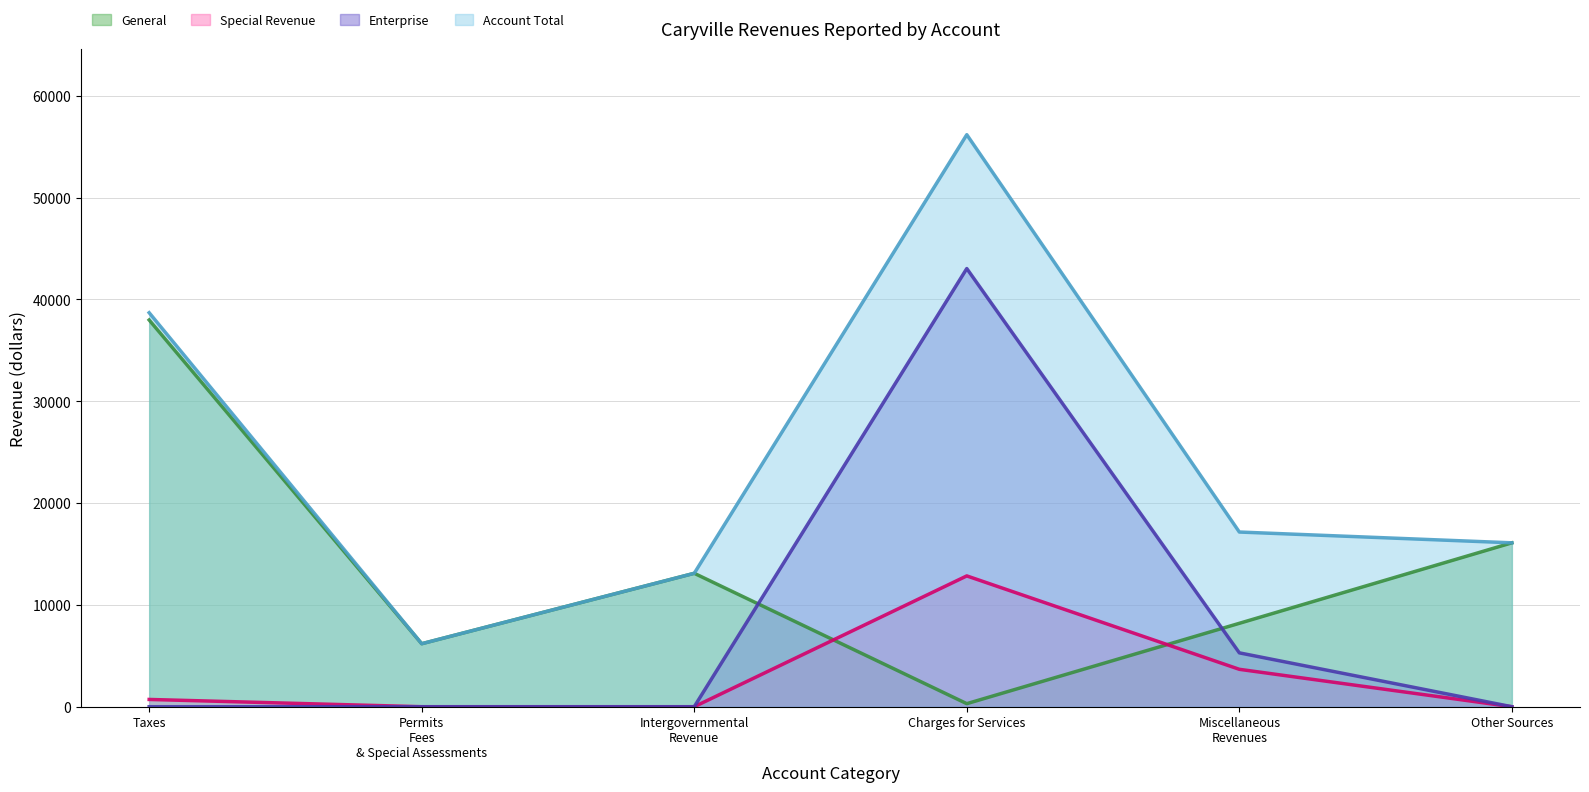

What is the value of the General point at the 1st from the left?

37975